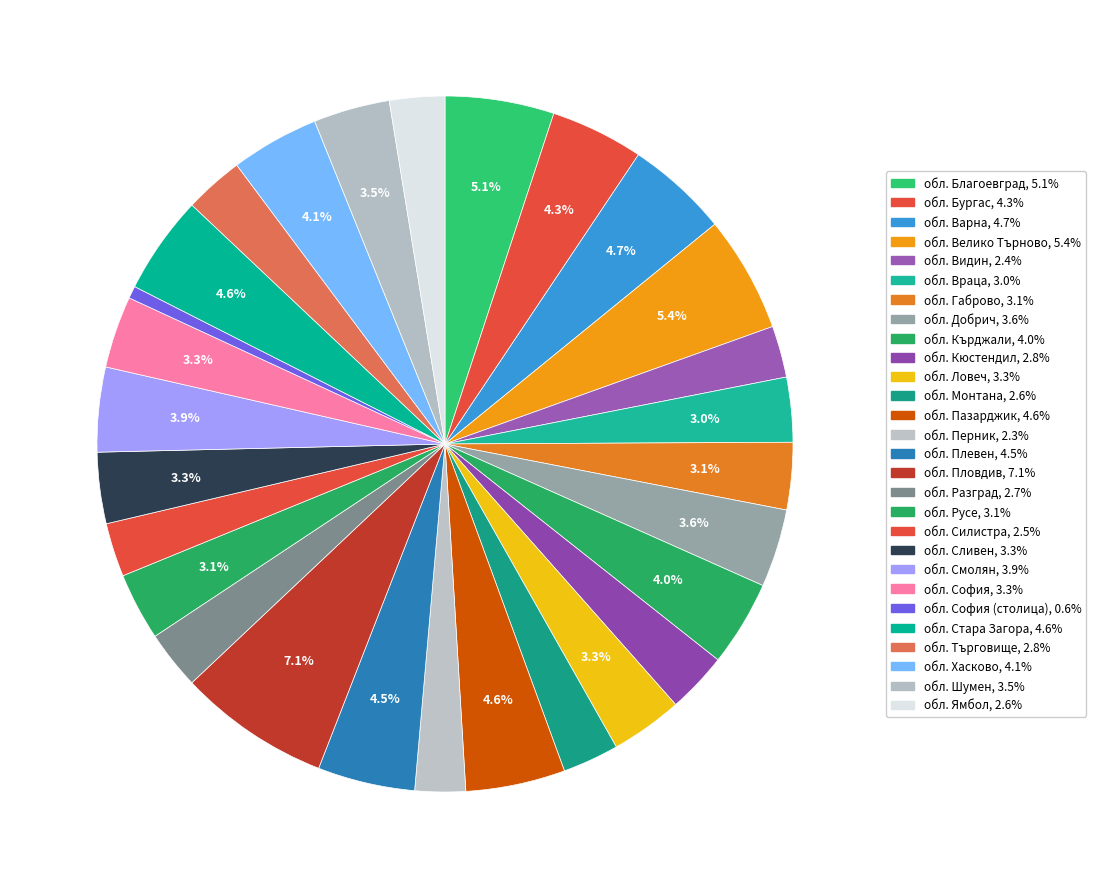

How many segments does this pie chart have?

28